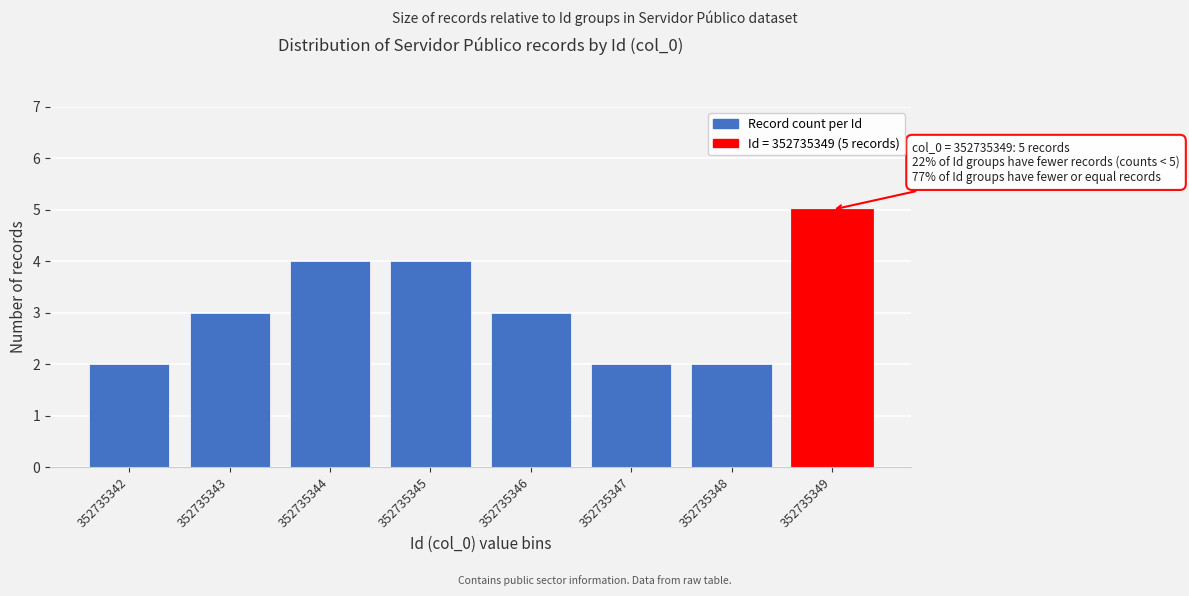

Reading left to right, extract all data points from this chart.

2	3	4	4	3	2	2	5